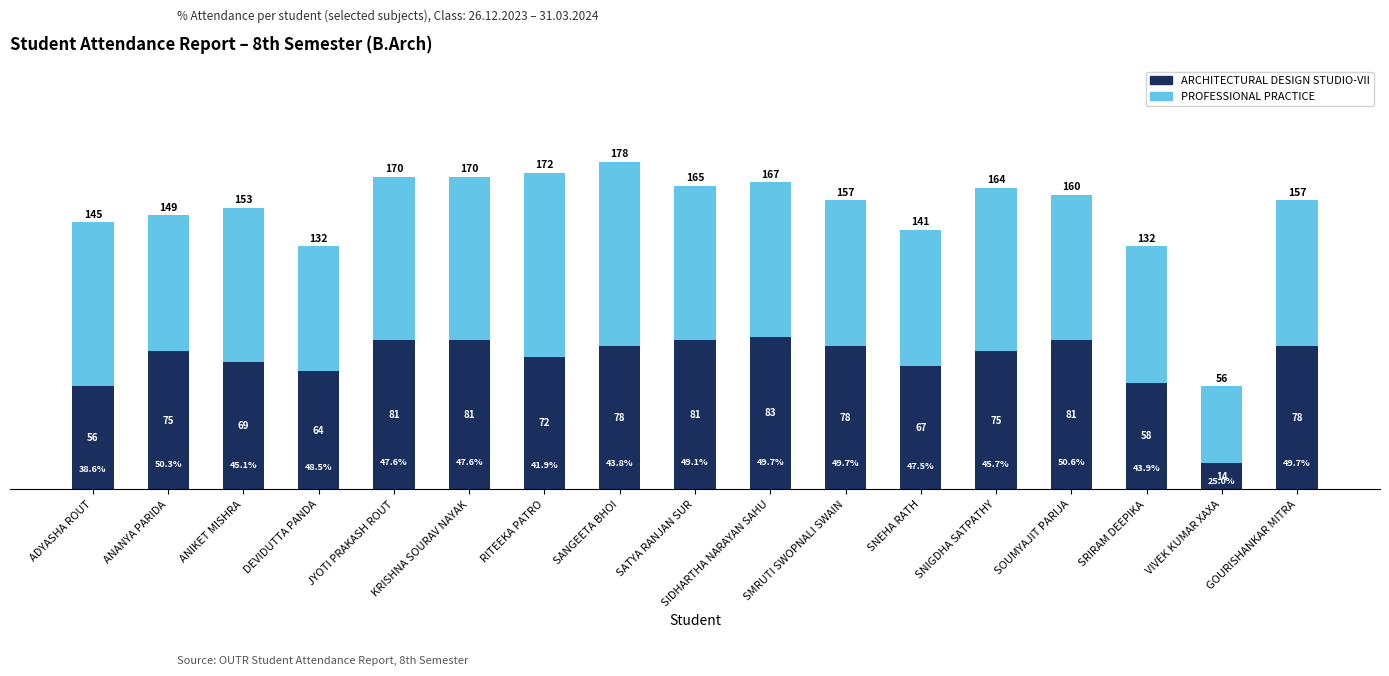

At which label is PROFESSIONAL PRACTICE closest to 71?

ANANYA PARIDA